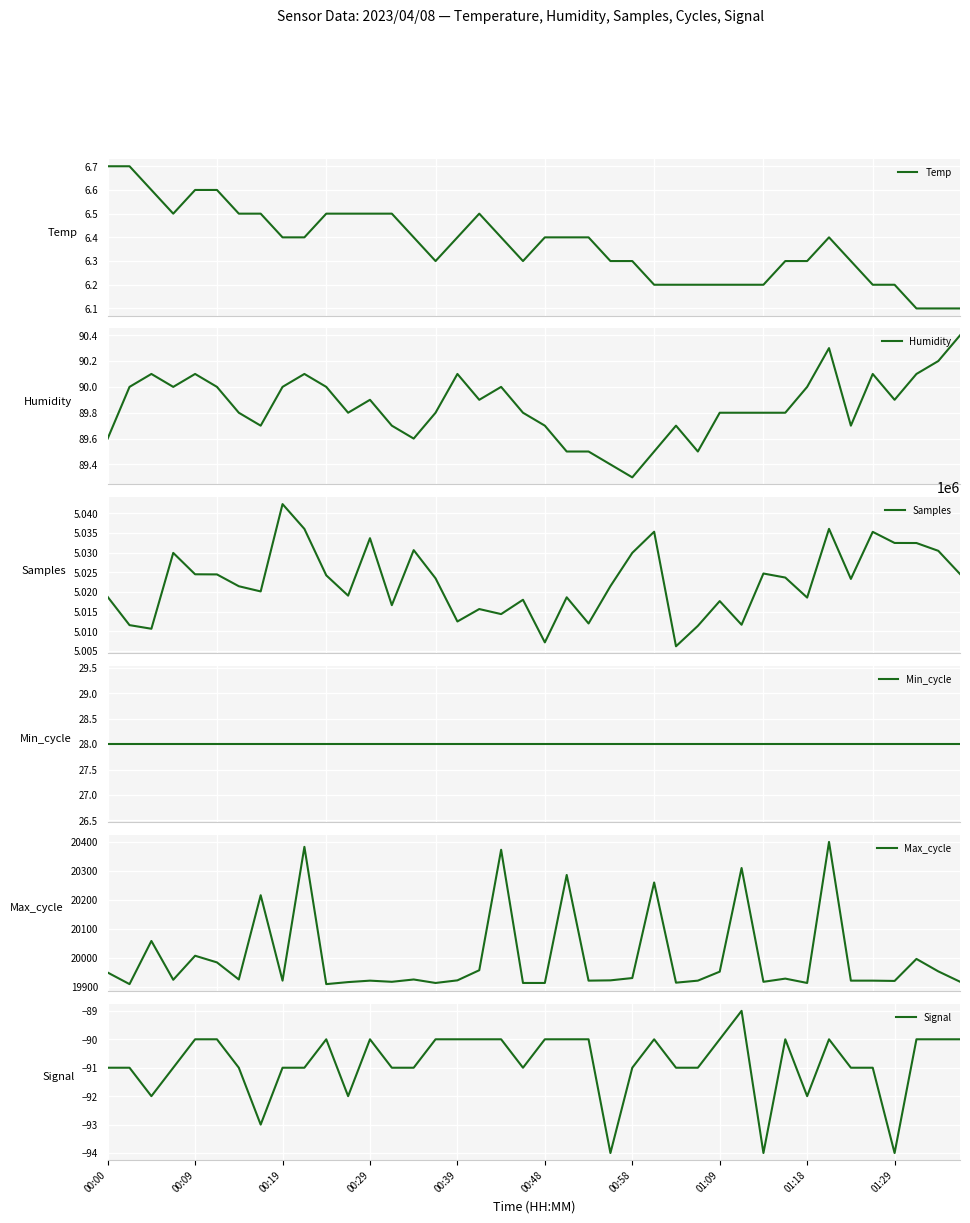

What is the sum of all Signal values?

-3634